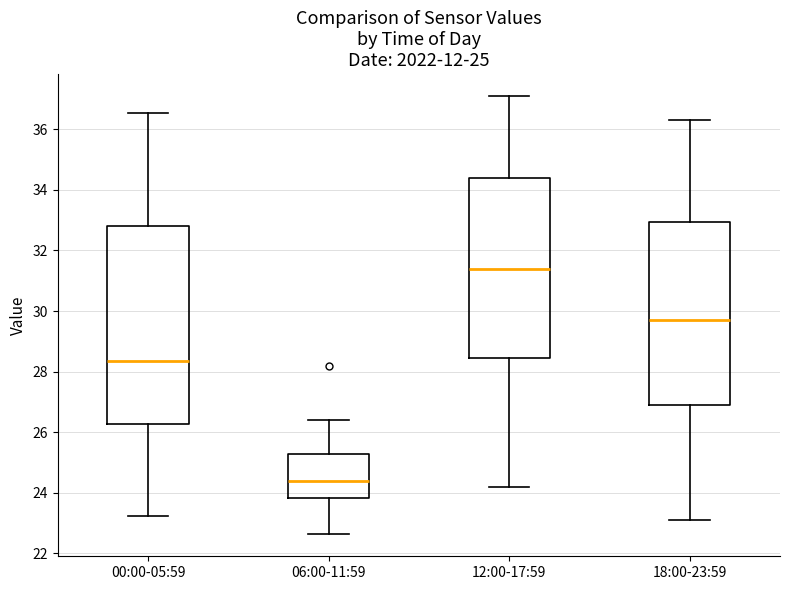

Which box's median line is the highest?

12:00-17:59